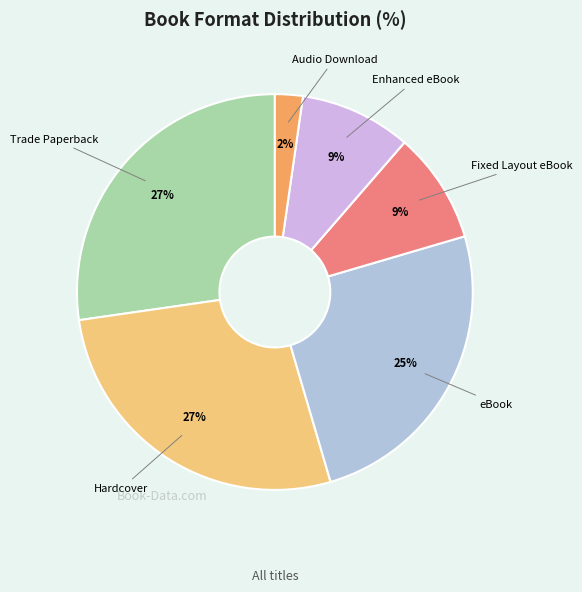

To the nearest percent, what portion does Enhanced eBook represent?

9%